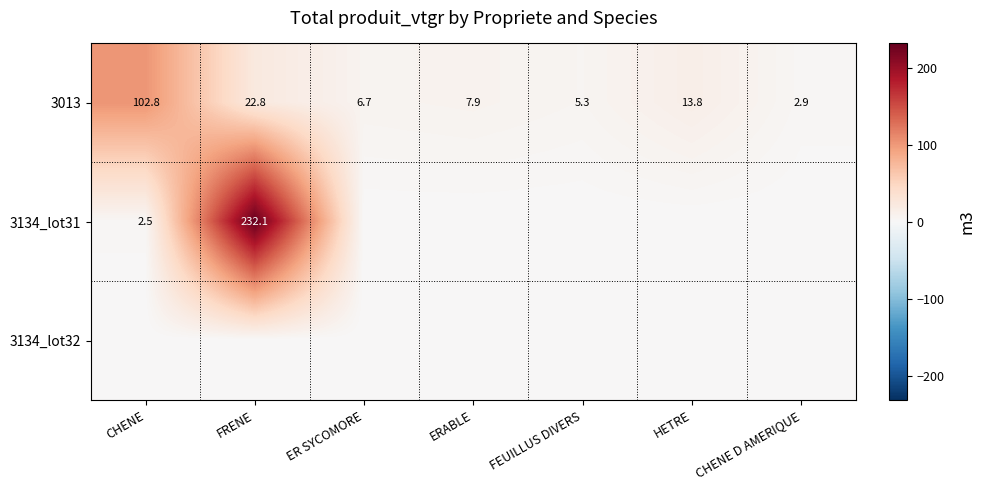

Rank the categories by 3013 value from highest to lowest.

CHENE, FRENE, HETRE, ERABLE, ER SYCOMORE, FEUILLUS DIVERS, CHENE D AMERIQUE